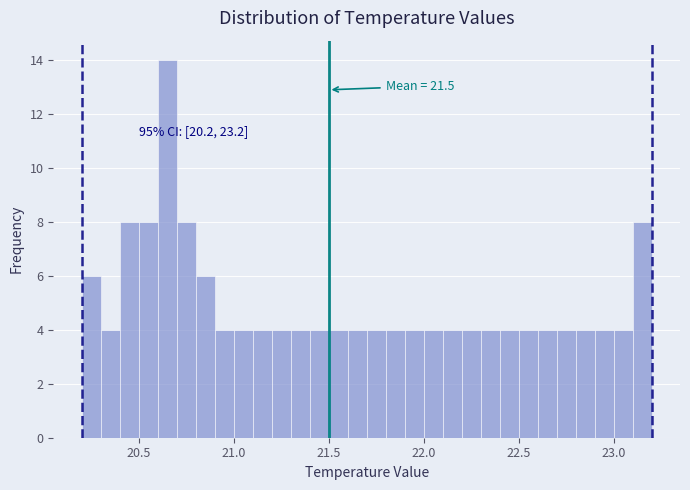

Around what value on the x-axis is the tallest bar? Give the approximate position of its centre, as read against the axis.

20.65